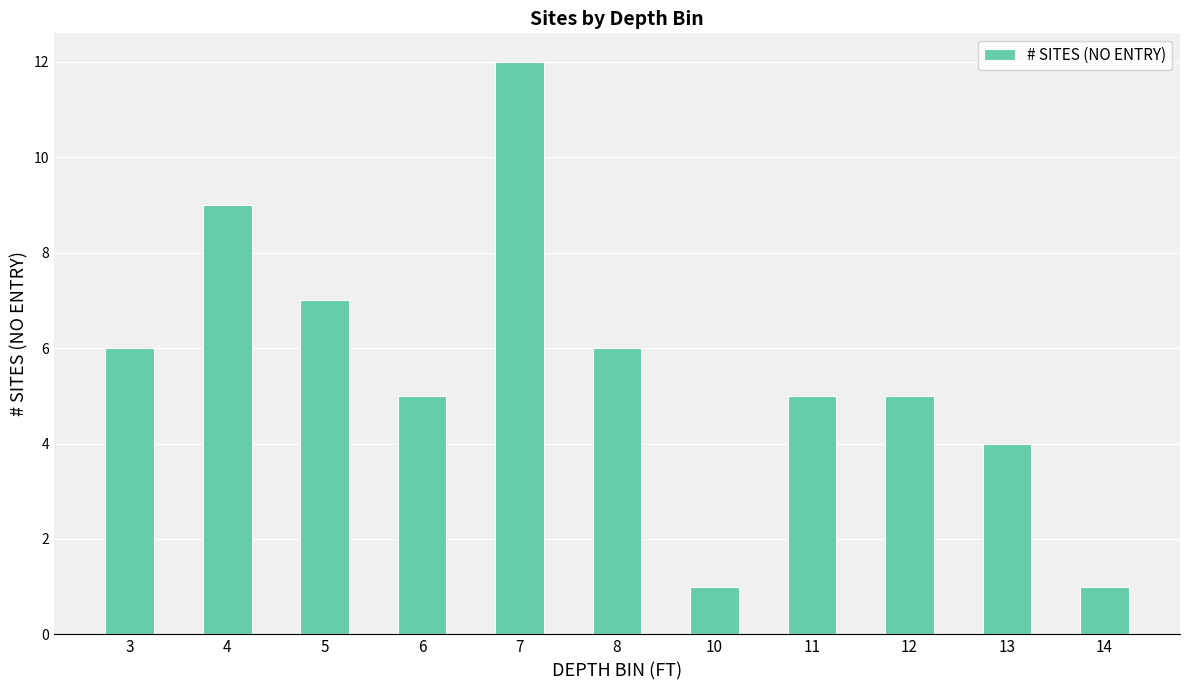

At which label does the data first exceed 5?

3